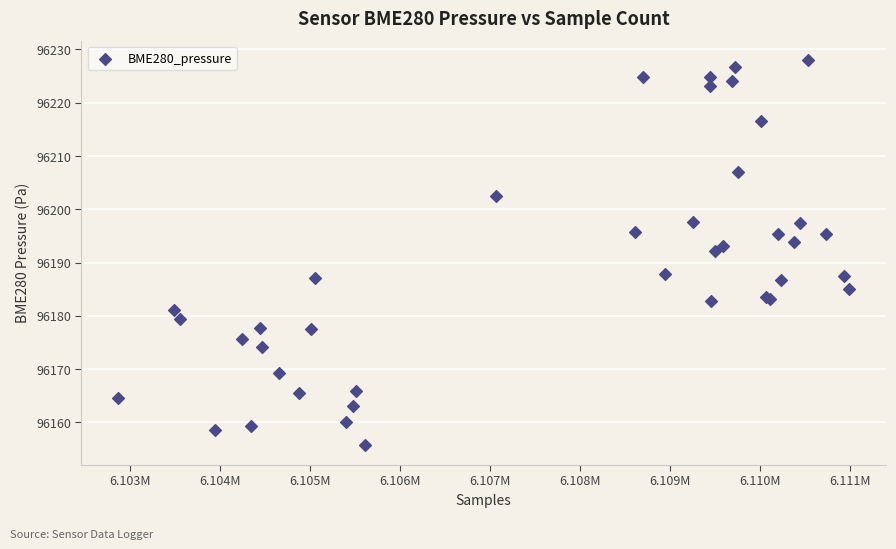

What Y value in the scatter plot is closest to 96191?

96192.2